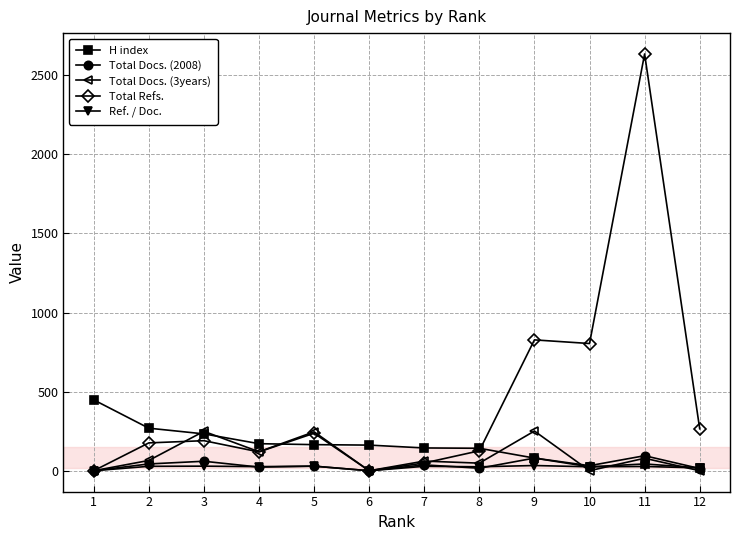

How many lines are shown in the chart?

5